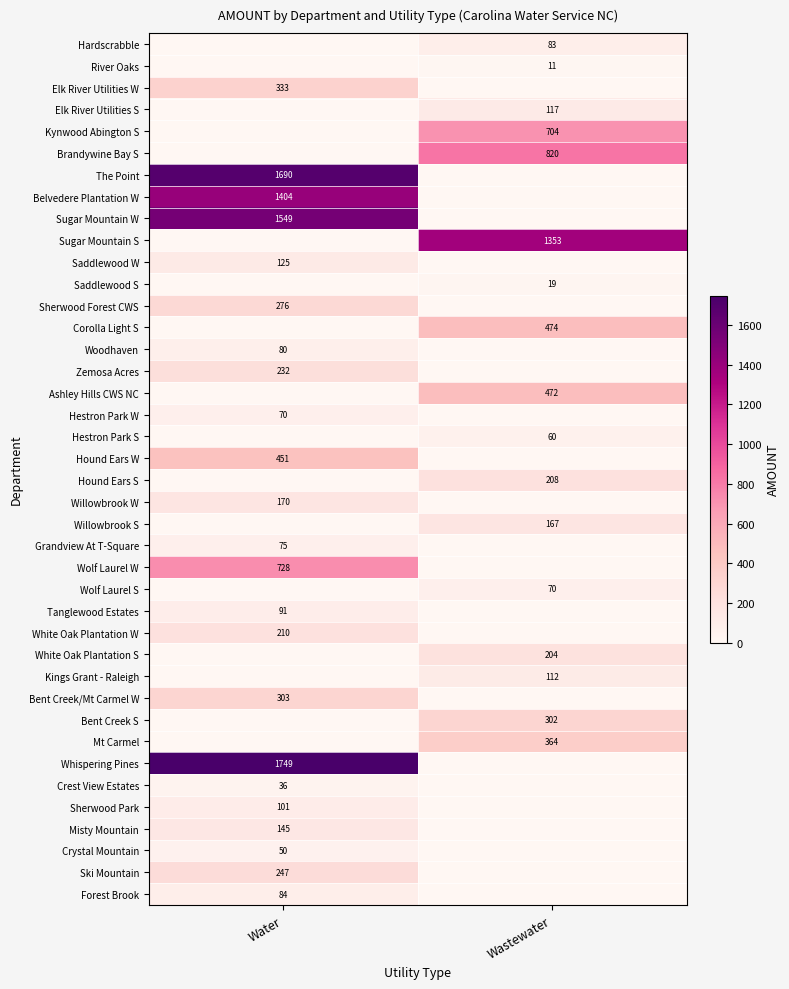

At how many categories does at least one series exceed 579?

2